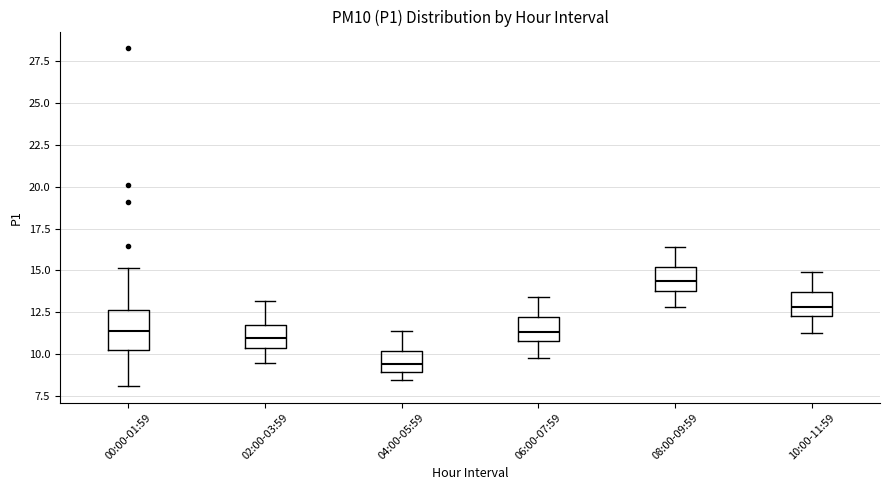

Which box is the tallest, from its lower edge to its upper edge?

00:00-01:59